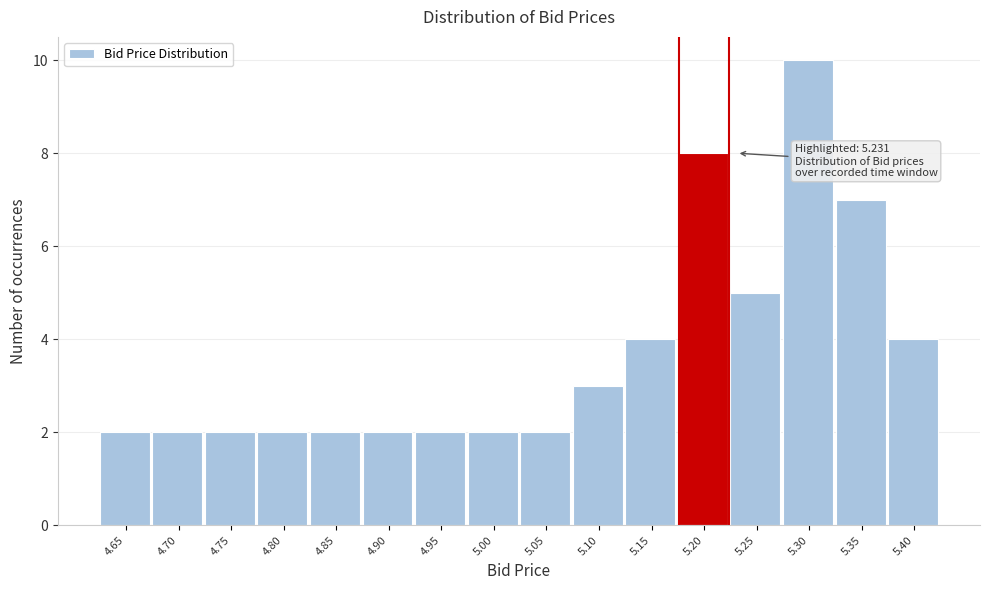

Reading left to right, list all the values displayed in this chart.

2	2	2	2	2	2	2	2	2	3	4	8	5	10	7	4